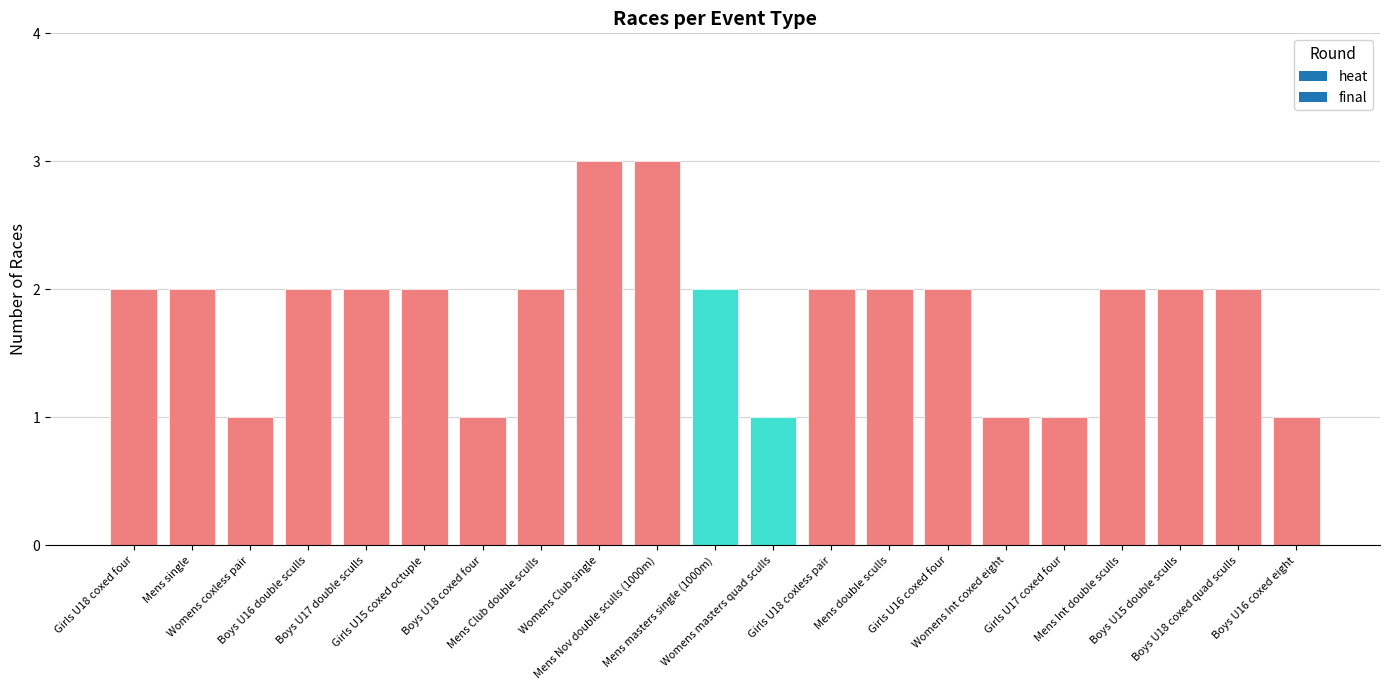

What is the change in value from Womens coxless pair to Mens double sculls?

+1